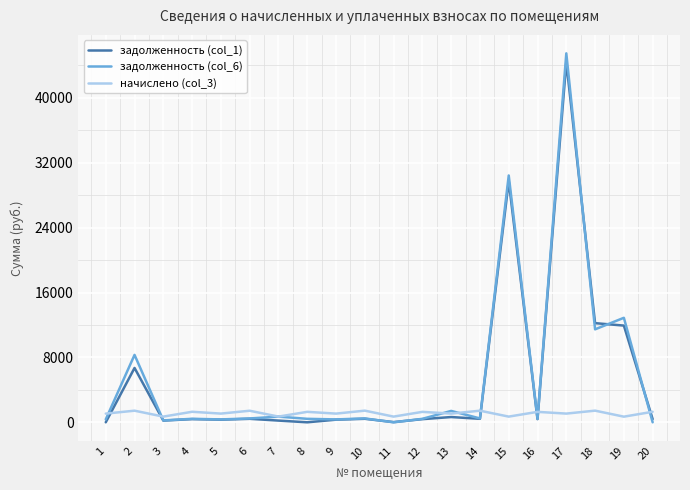

Between 3 and 10, which series saw the biggest shift?

начислено (col_3)